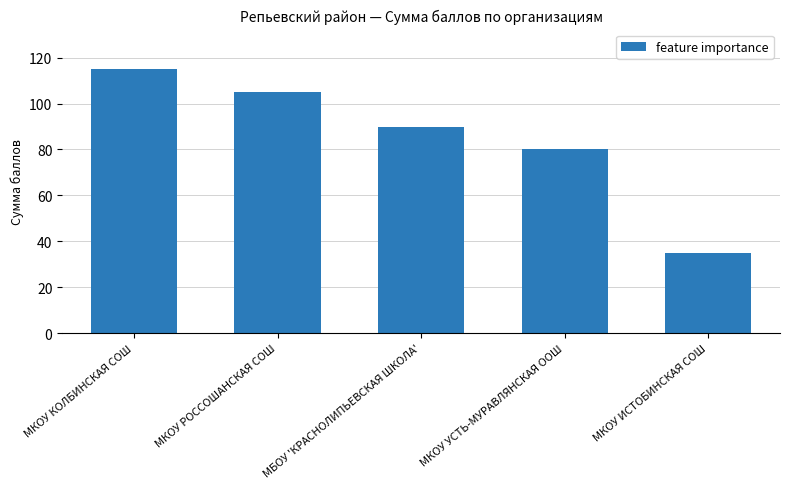

What is the value of the 2nd bar from the left?

105